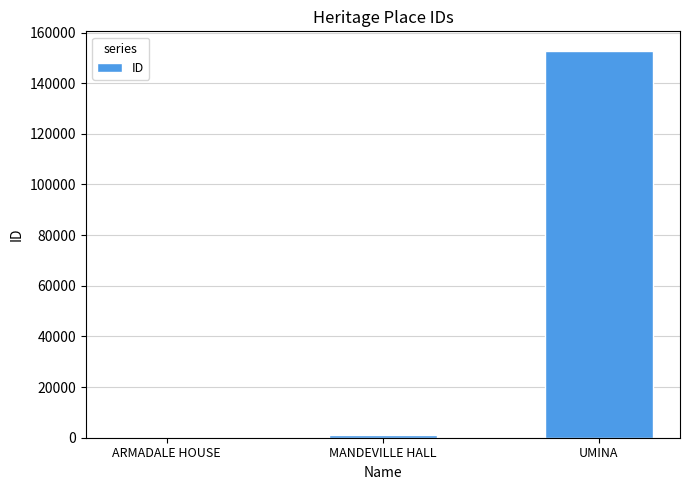

What is the greatest value displayed?

152824